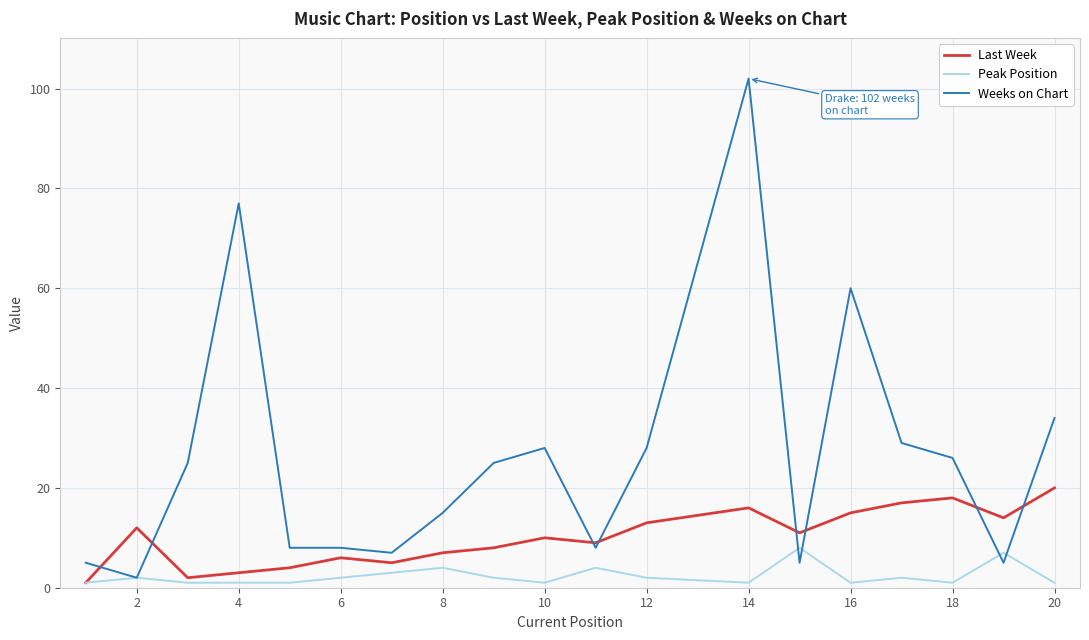

Which series has the largest total across all categories?

Weeks on Chart